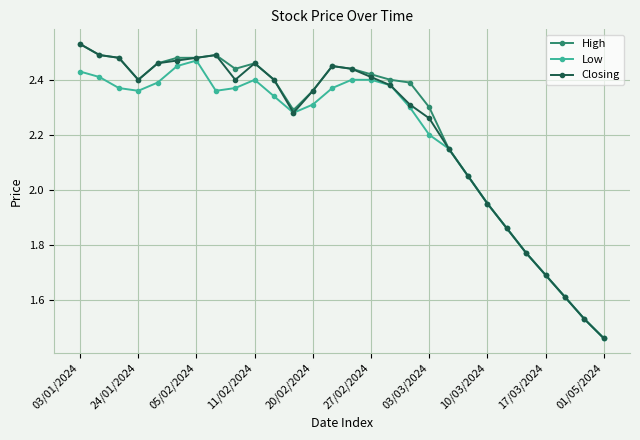

At how many categories does at least one series exceed 1?

28